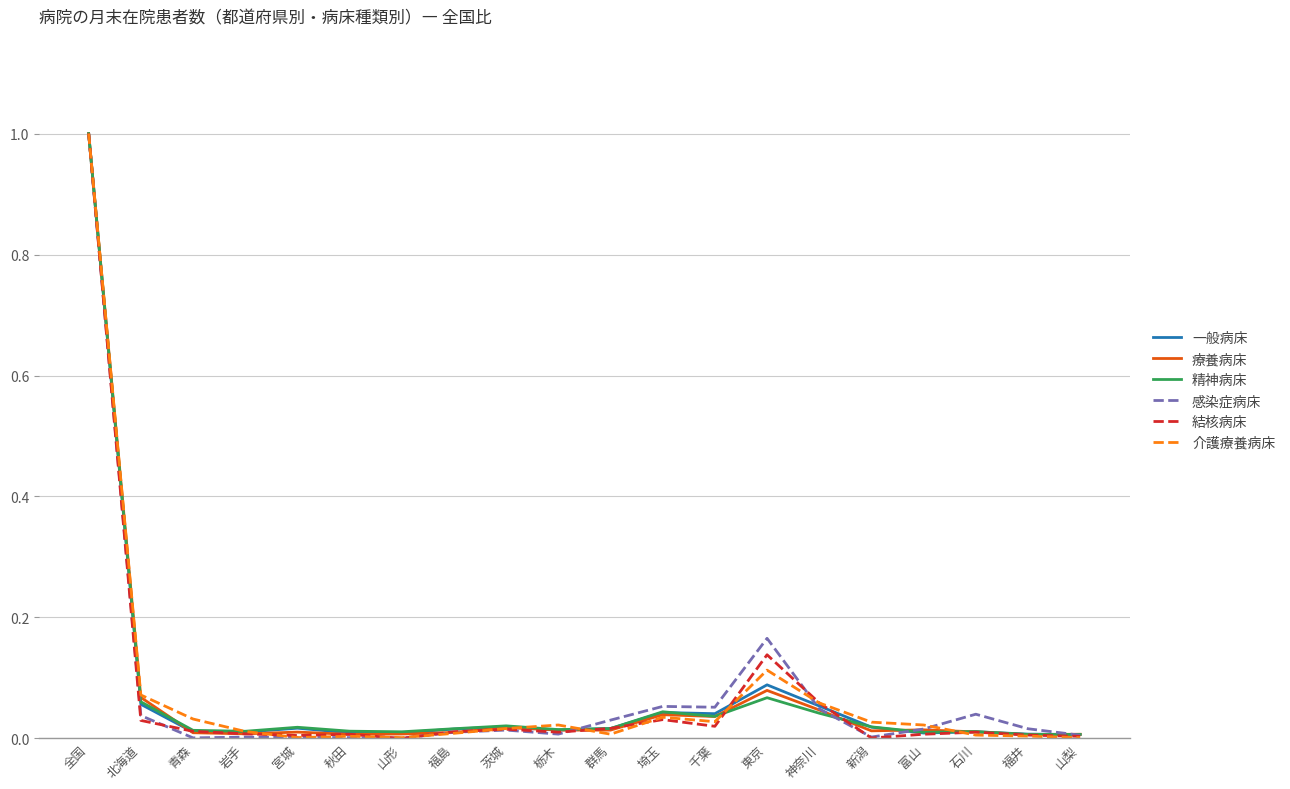

What is the maximum value shown in the chart?

1.0